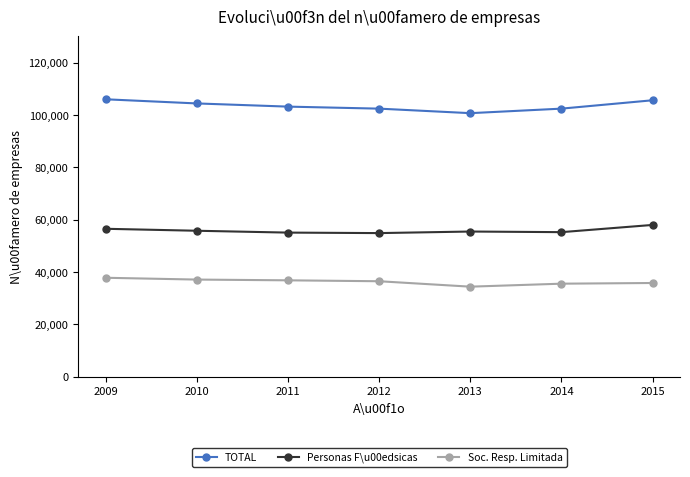

Rank the series by their average value, from highest to lowest.

TOTAL, Personas F\u00edsicas, Soc. Resp. Limitada